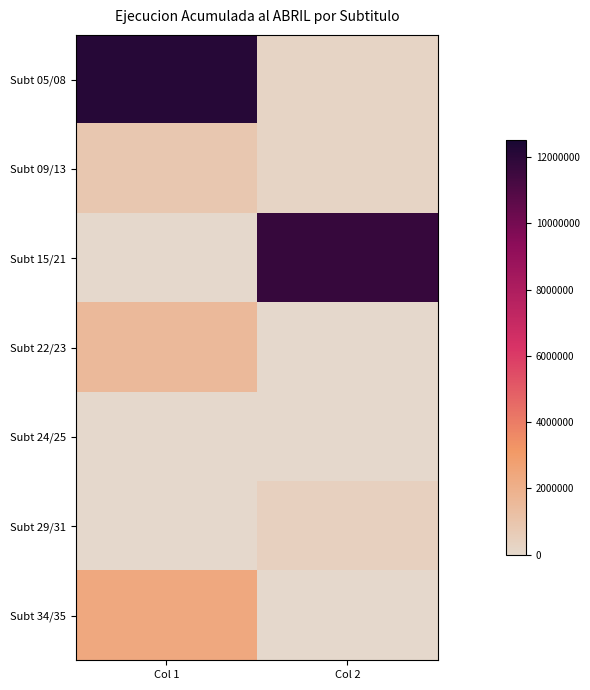

Count the number of data series in this chart.

7